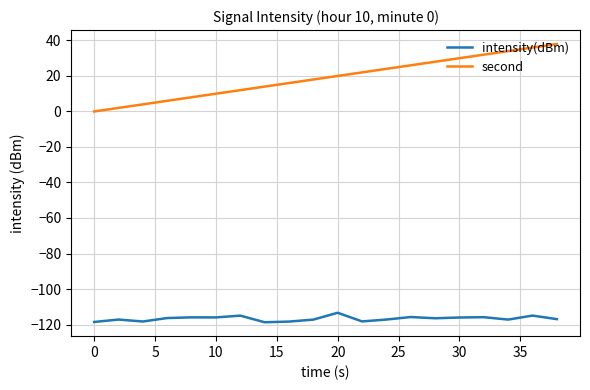

Which series has the largest range (max minus min)?

second